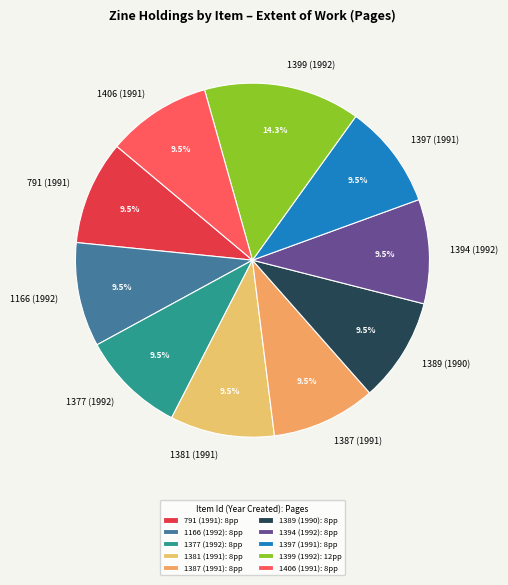

What percentage is NOT represented by 1387 (1991)?

90.5%